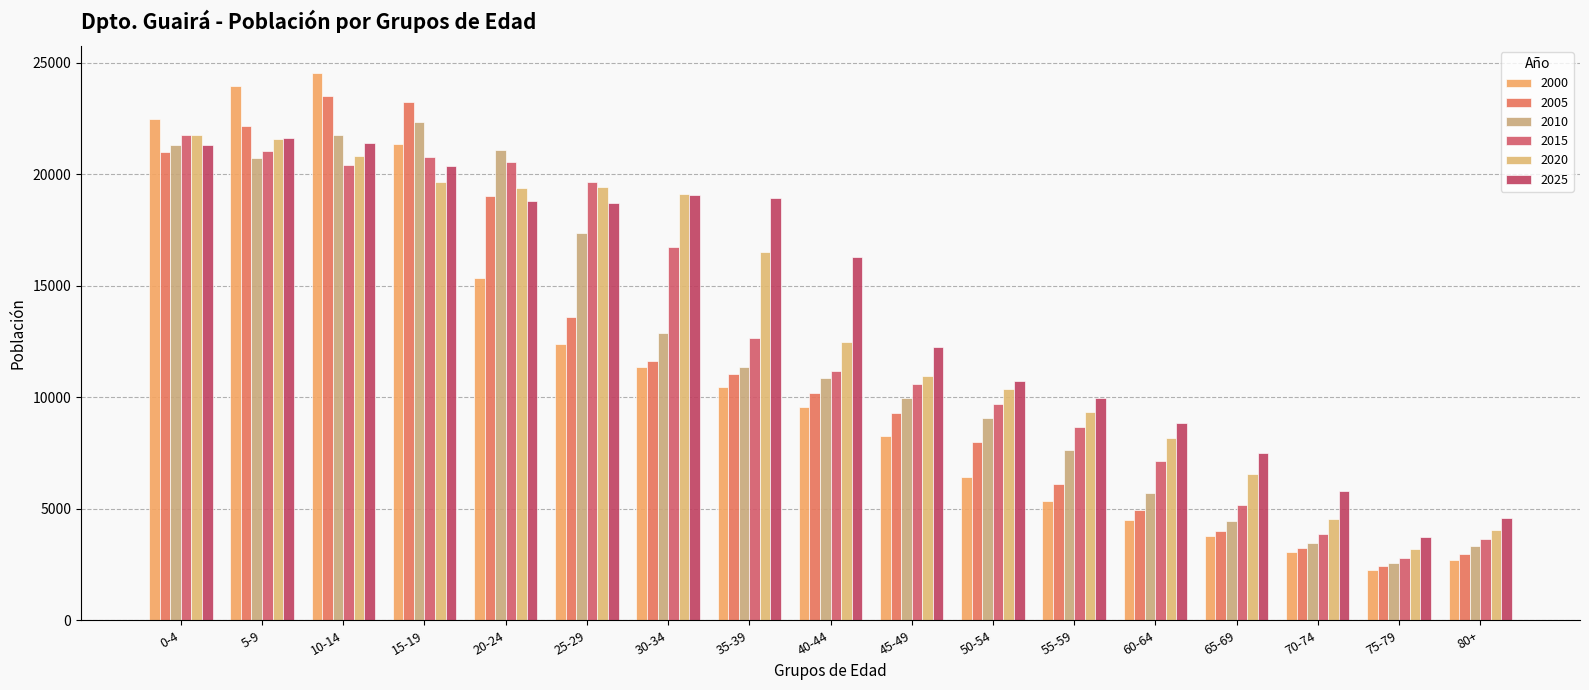

At which label is 2020 closest to 12465?

40-44